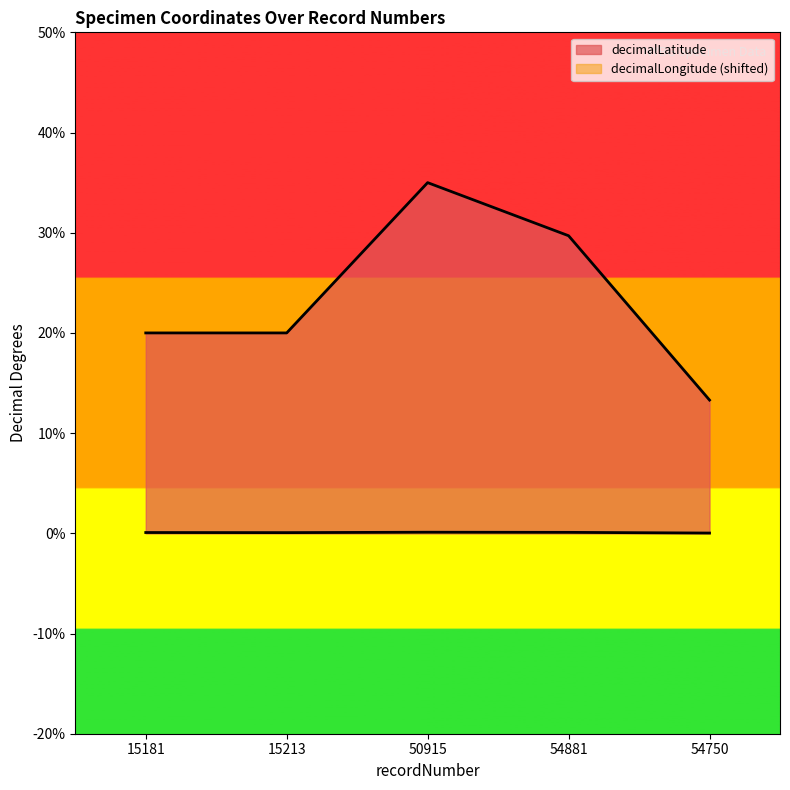

True or false: decimalLatitude has more than 2 points higher than both neighbors.

False